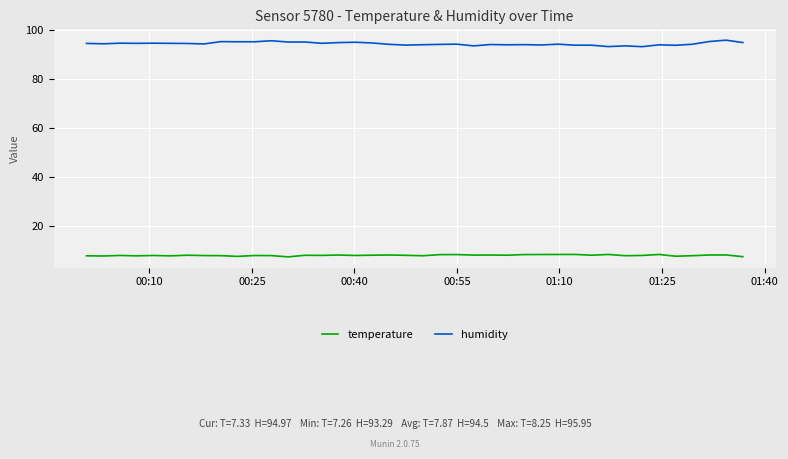

True or false: humidity and temperature intersect in this chart.

False